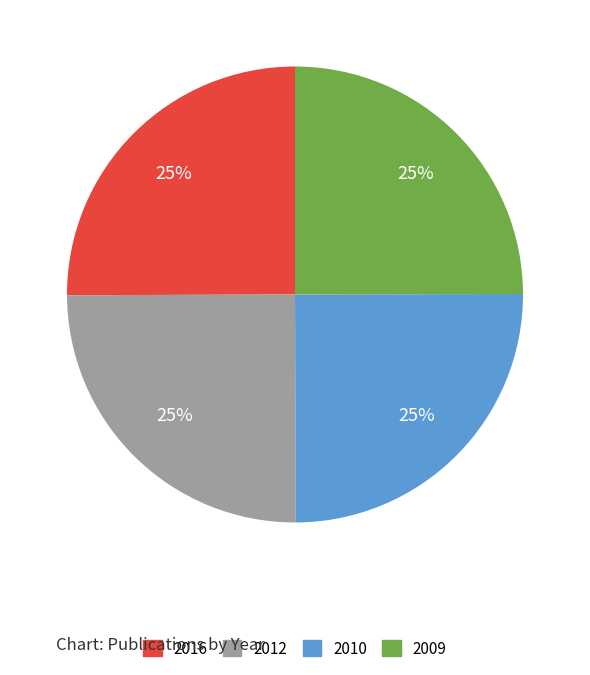

The 2009 slice represents 25% of the pie. True or false?

True